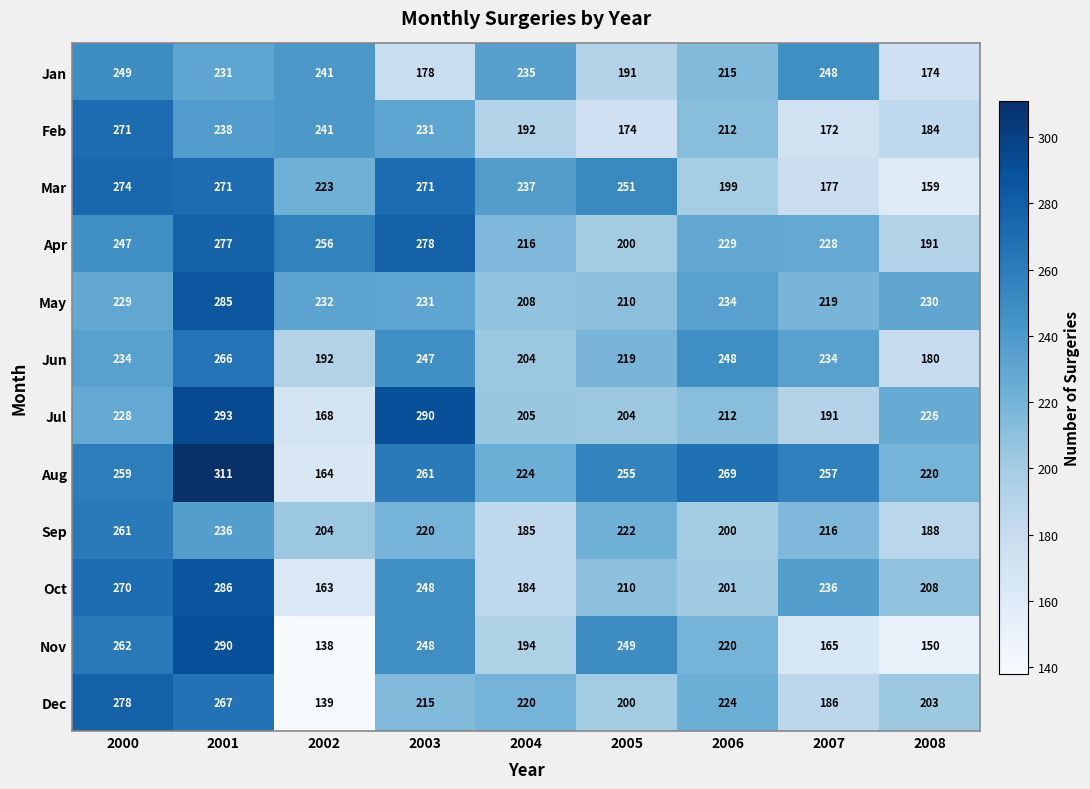

At which category is the sum across all series the highest?

2001